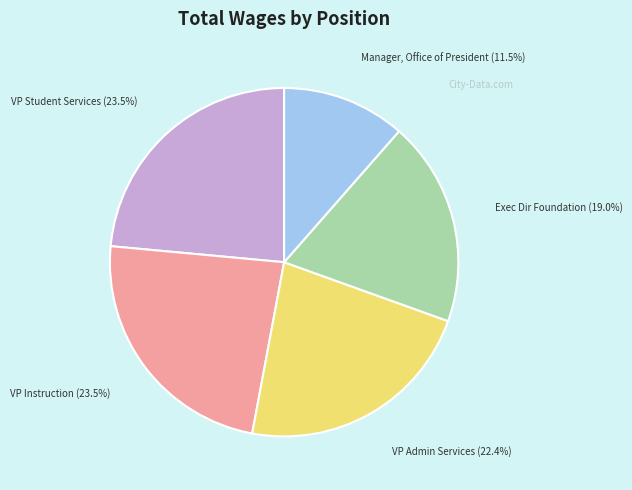

Does any single category account for the majority?

No